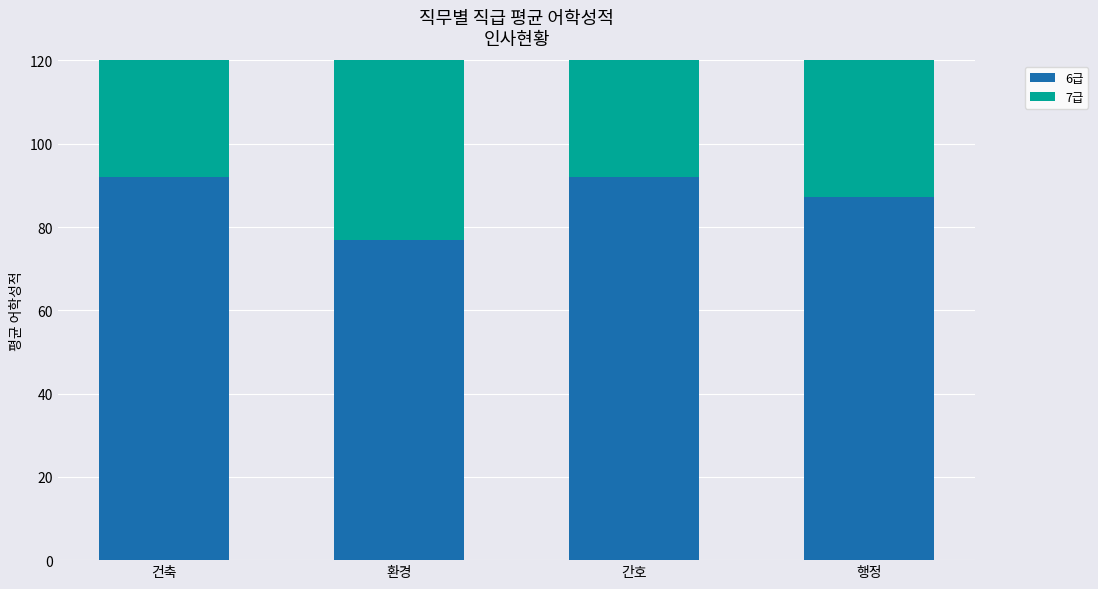

Is it true that 7급 equals 85.0 at 행정?

True